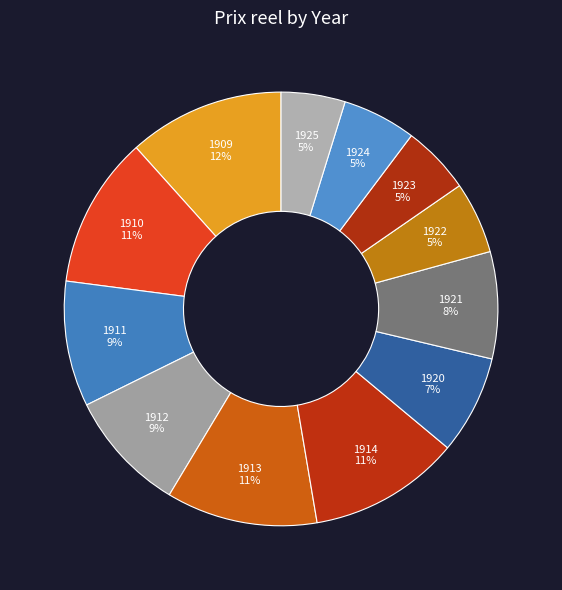

The 1913 slice represents 11% of the pie. True or false?

True